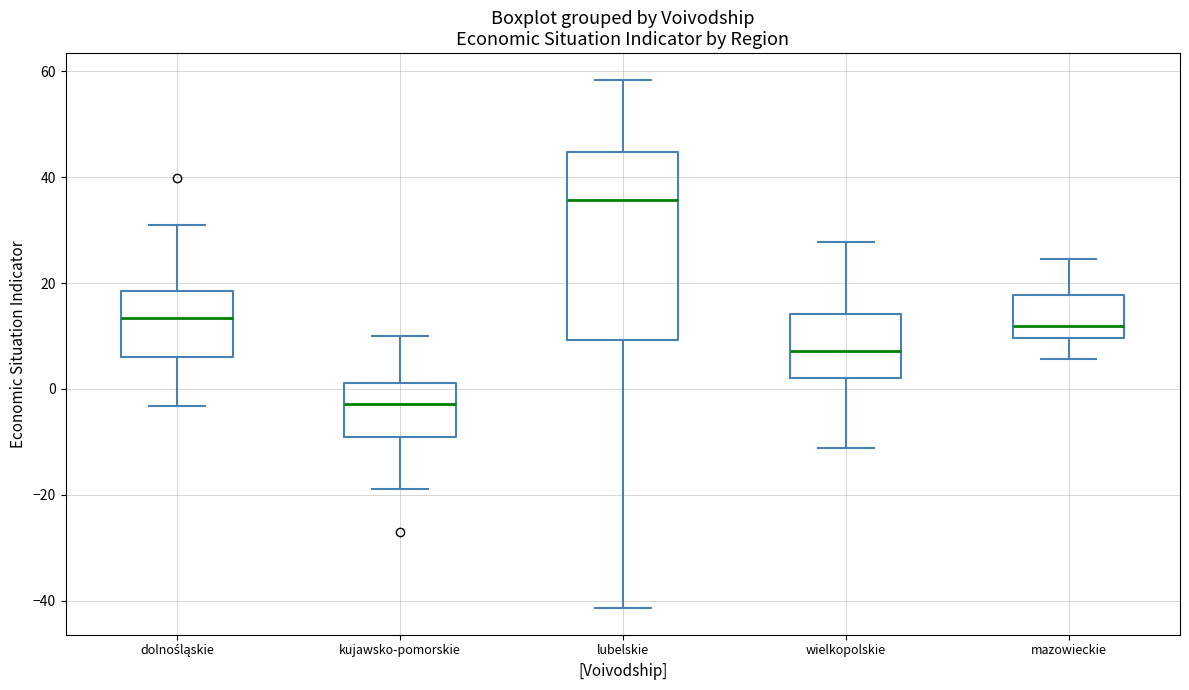

Which box has the highest median line?

lubelskie